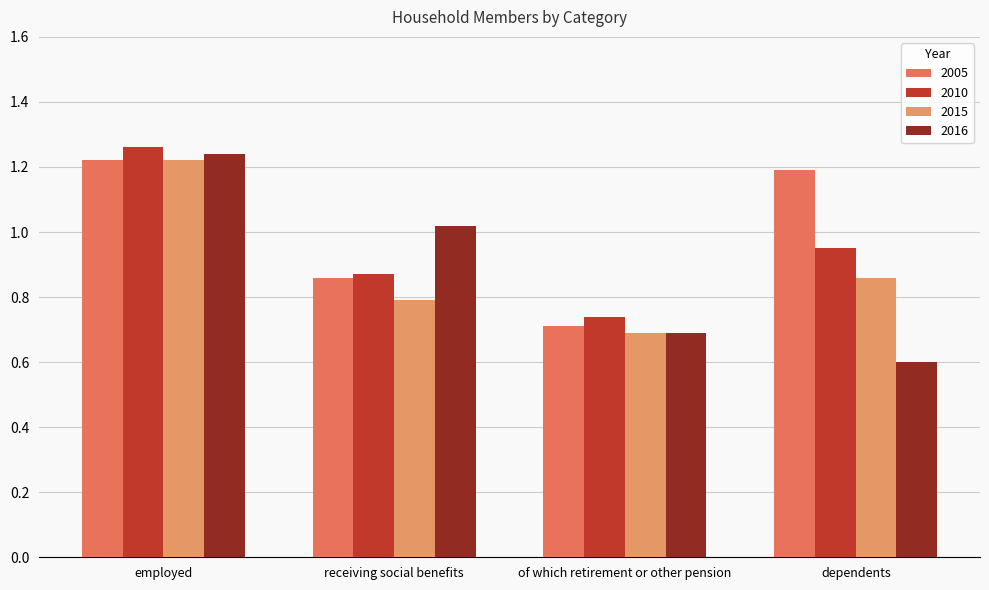

At which label does 2005 first exceed 1?

employed